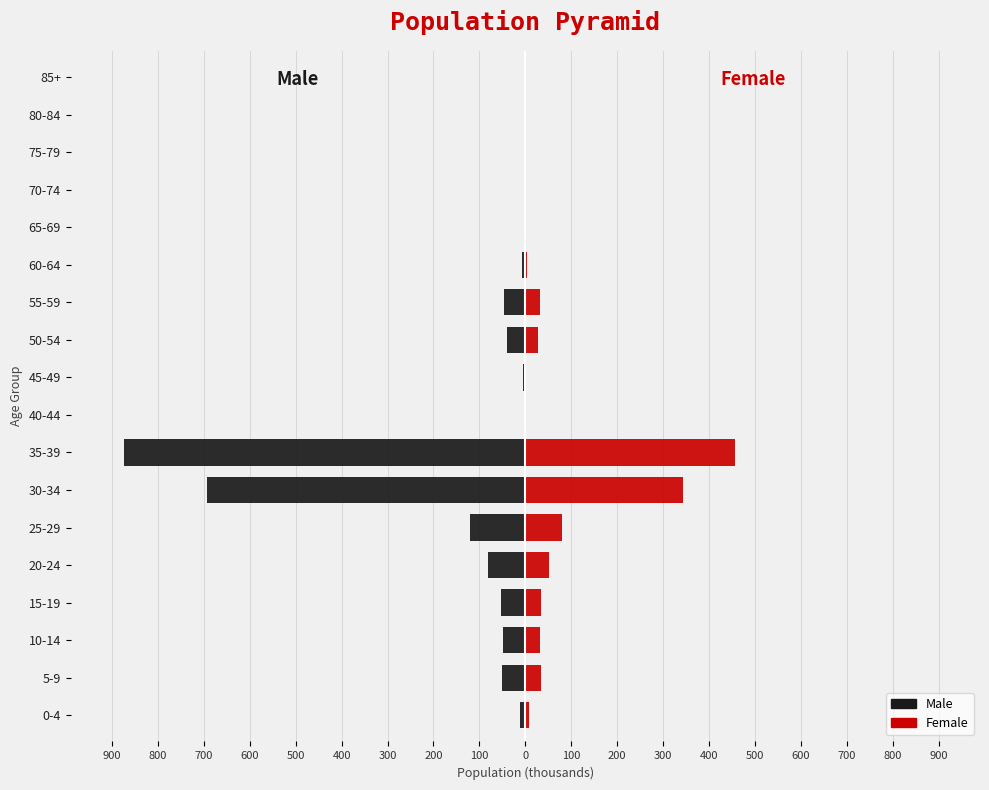

Between 0-4 and 30-34, which is larger?

0-4